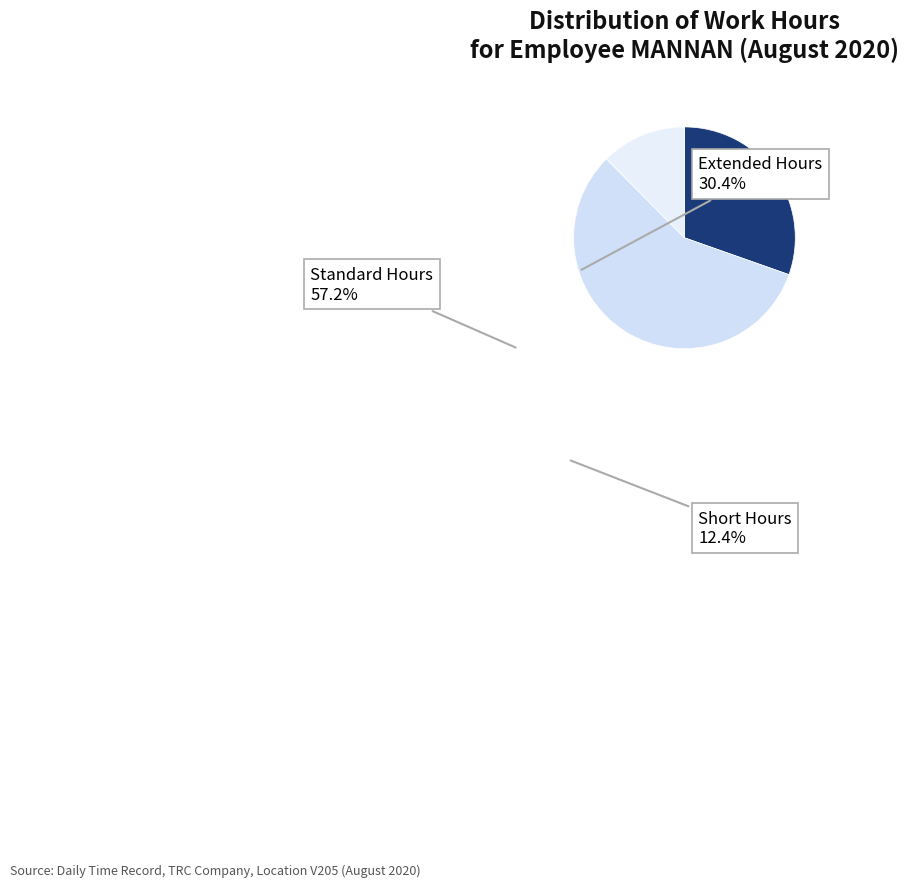

How many segments does this pie chart have?

3